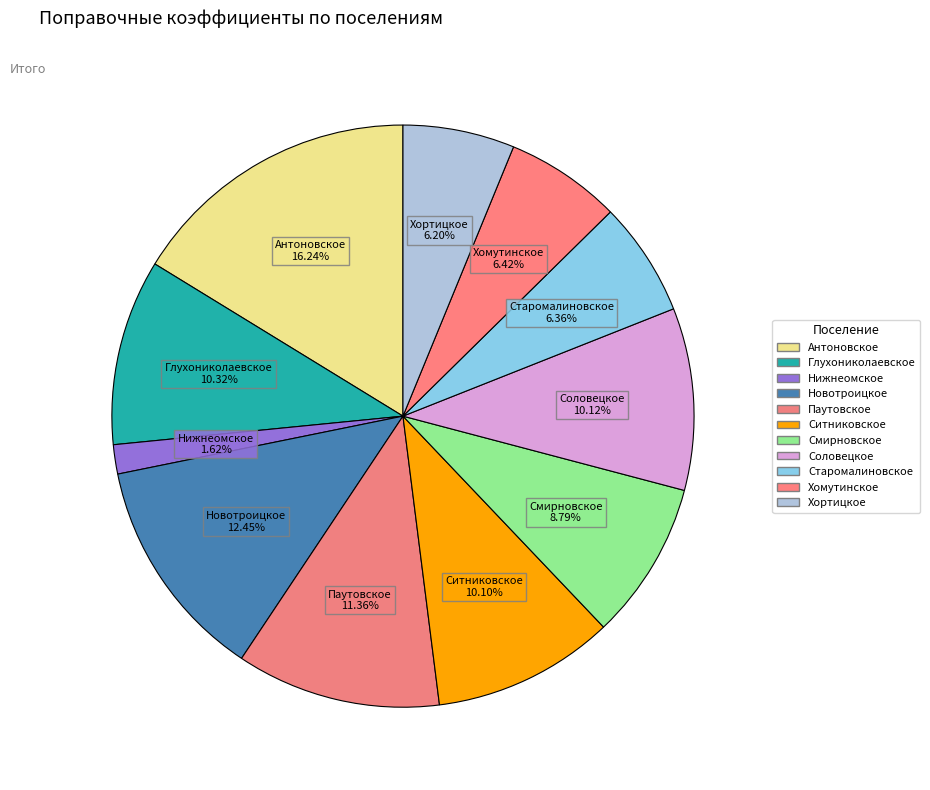

Count the number of slices in the pie.

11